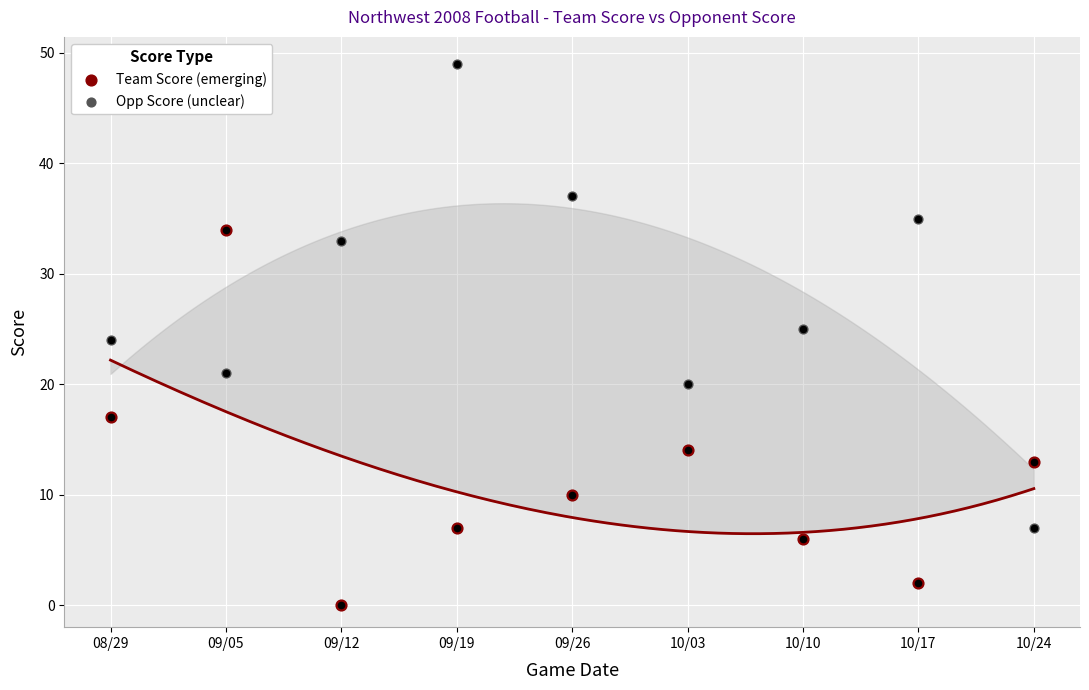

Which series has the largest total across all categories?

Opp Score (unclear)